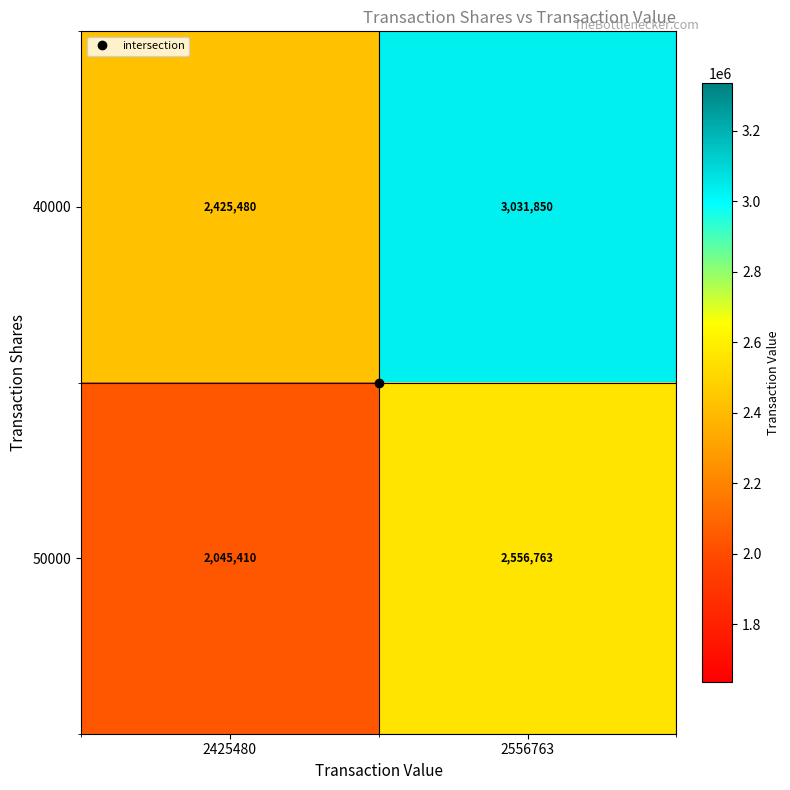

List the labels in order of 50000 value, smallest first.

2425480, 2556763